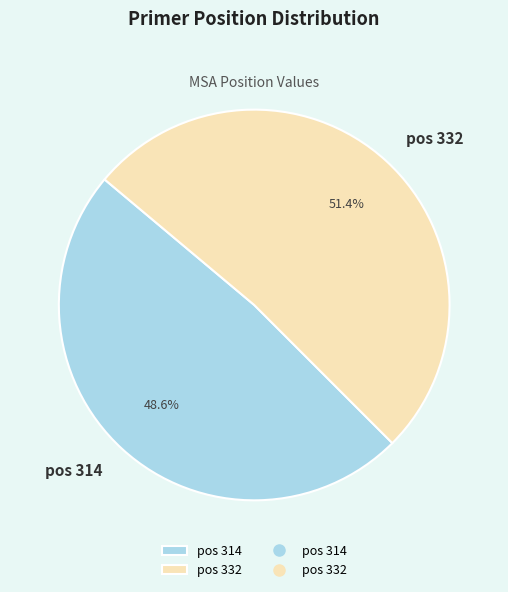

To the nearest percent, what is the average slice percentage?

50%